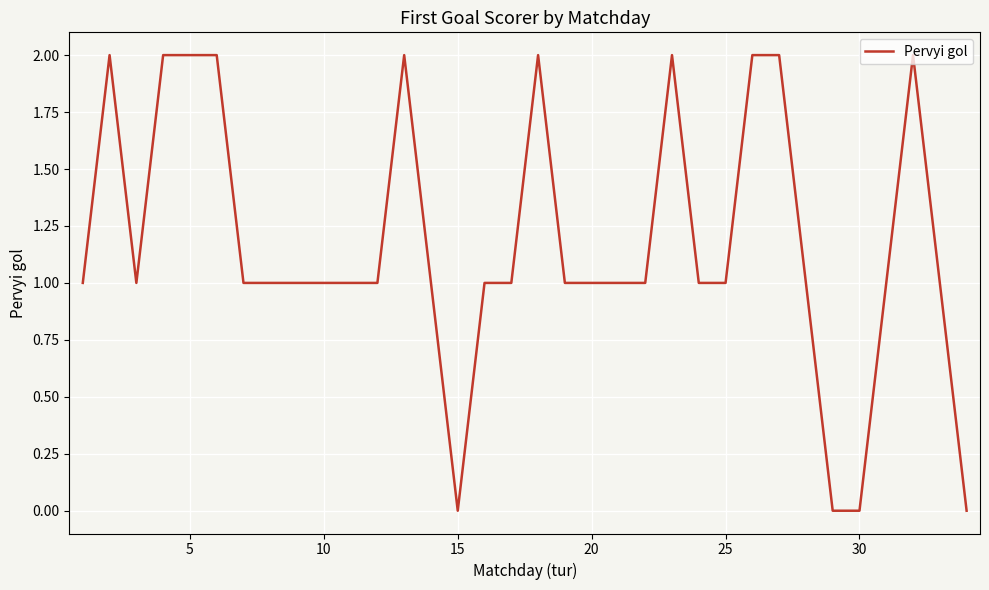

True or false: the data shows -1 at 15.

False